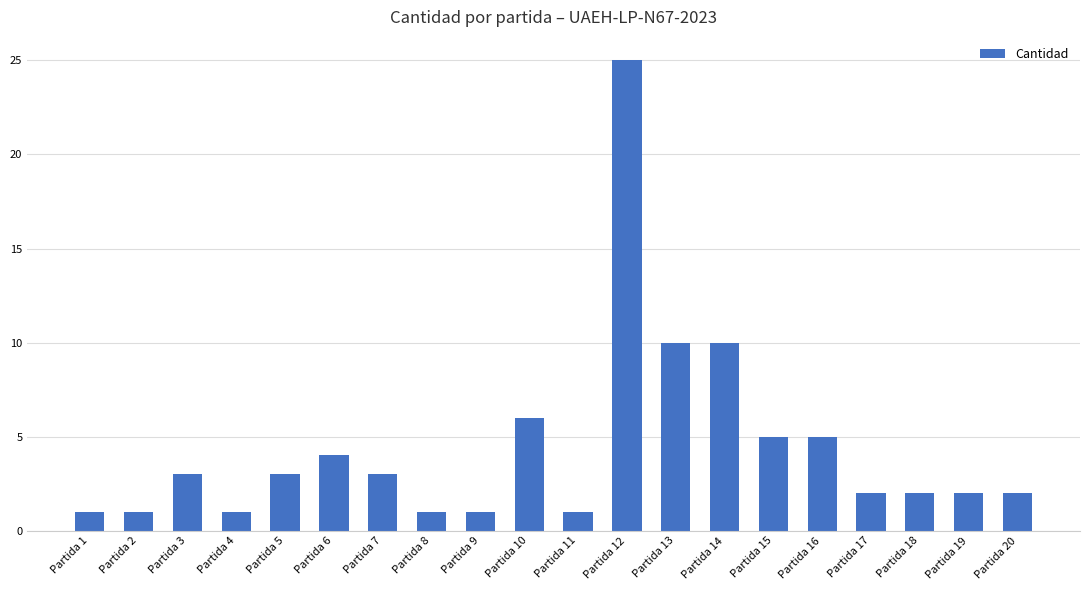

The chart shows a value of 25 at Partida 12. True or false?

True